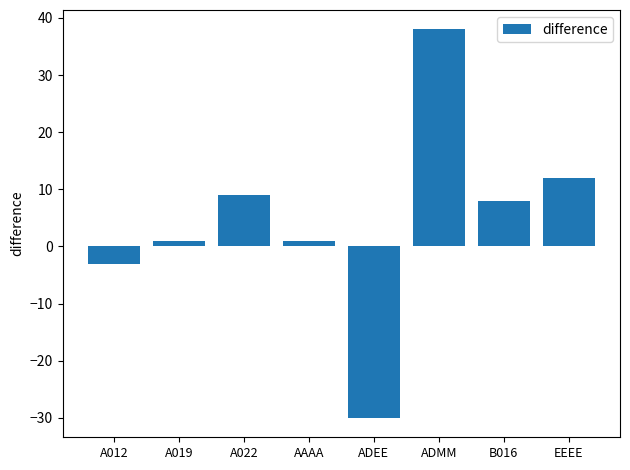

What is the label of the 8th bar from the right?

A012